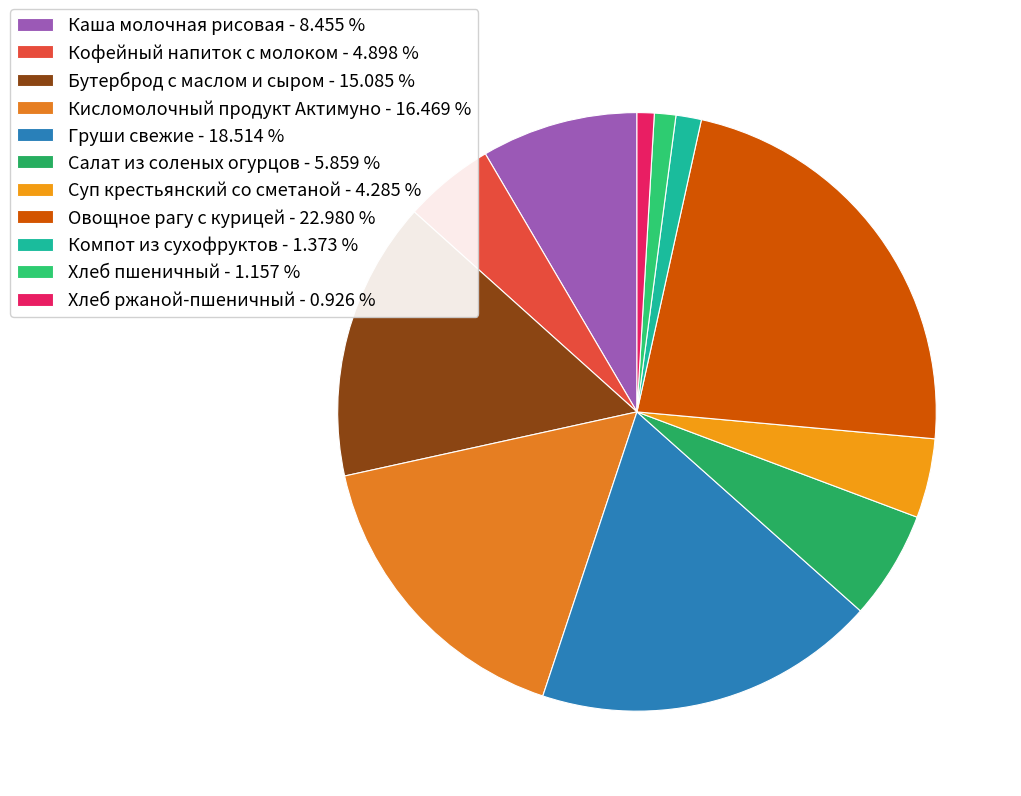

How many slices are in this pie chart?

11